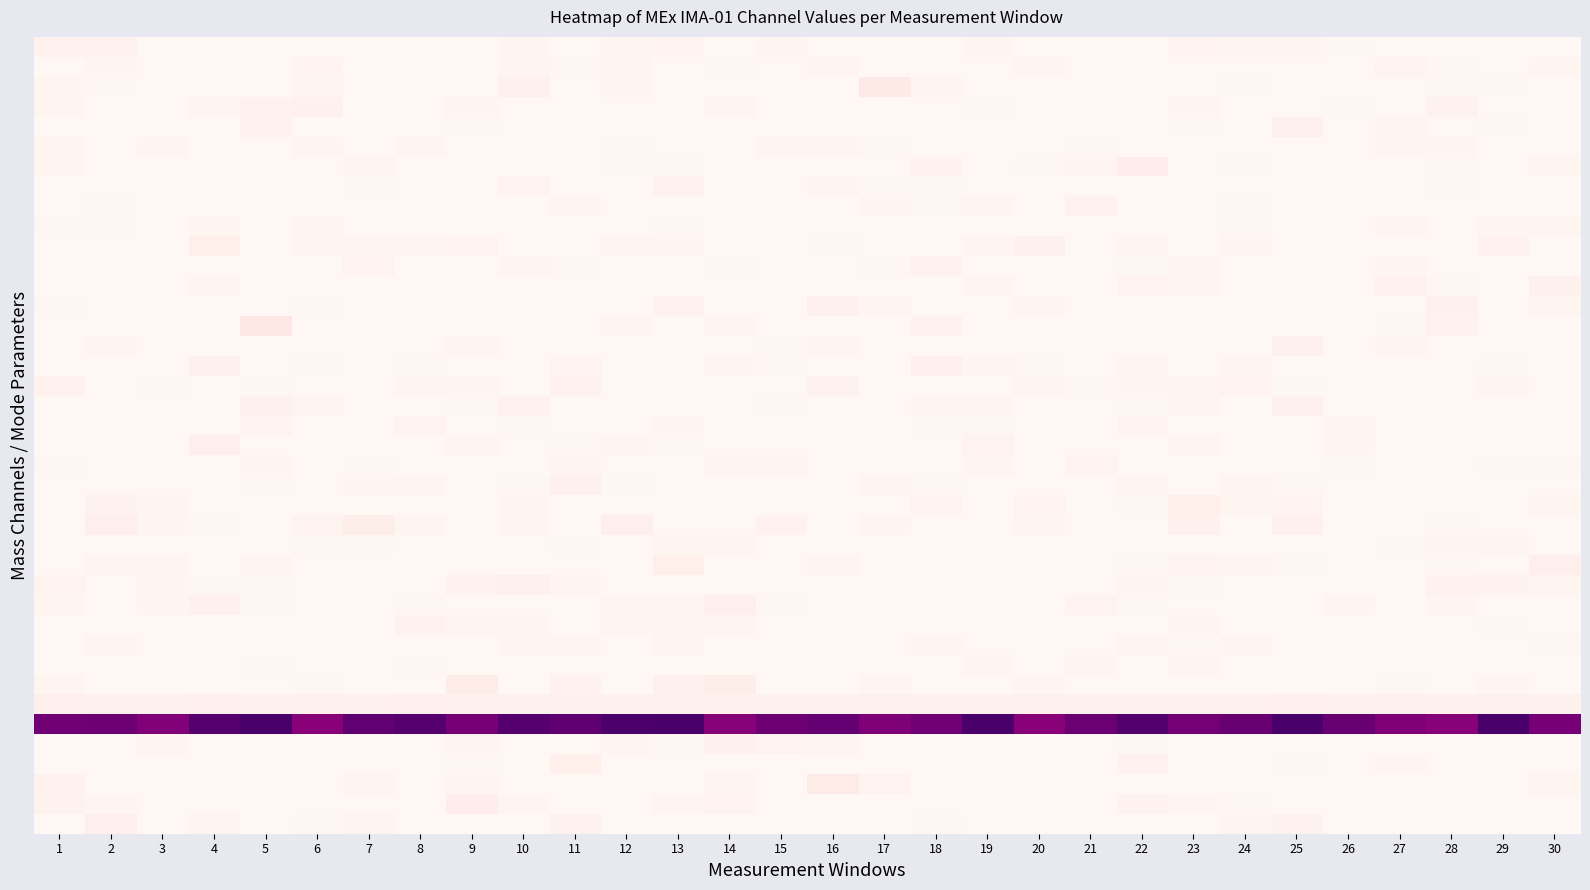

Count the number of data series in this chart.

40